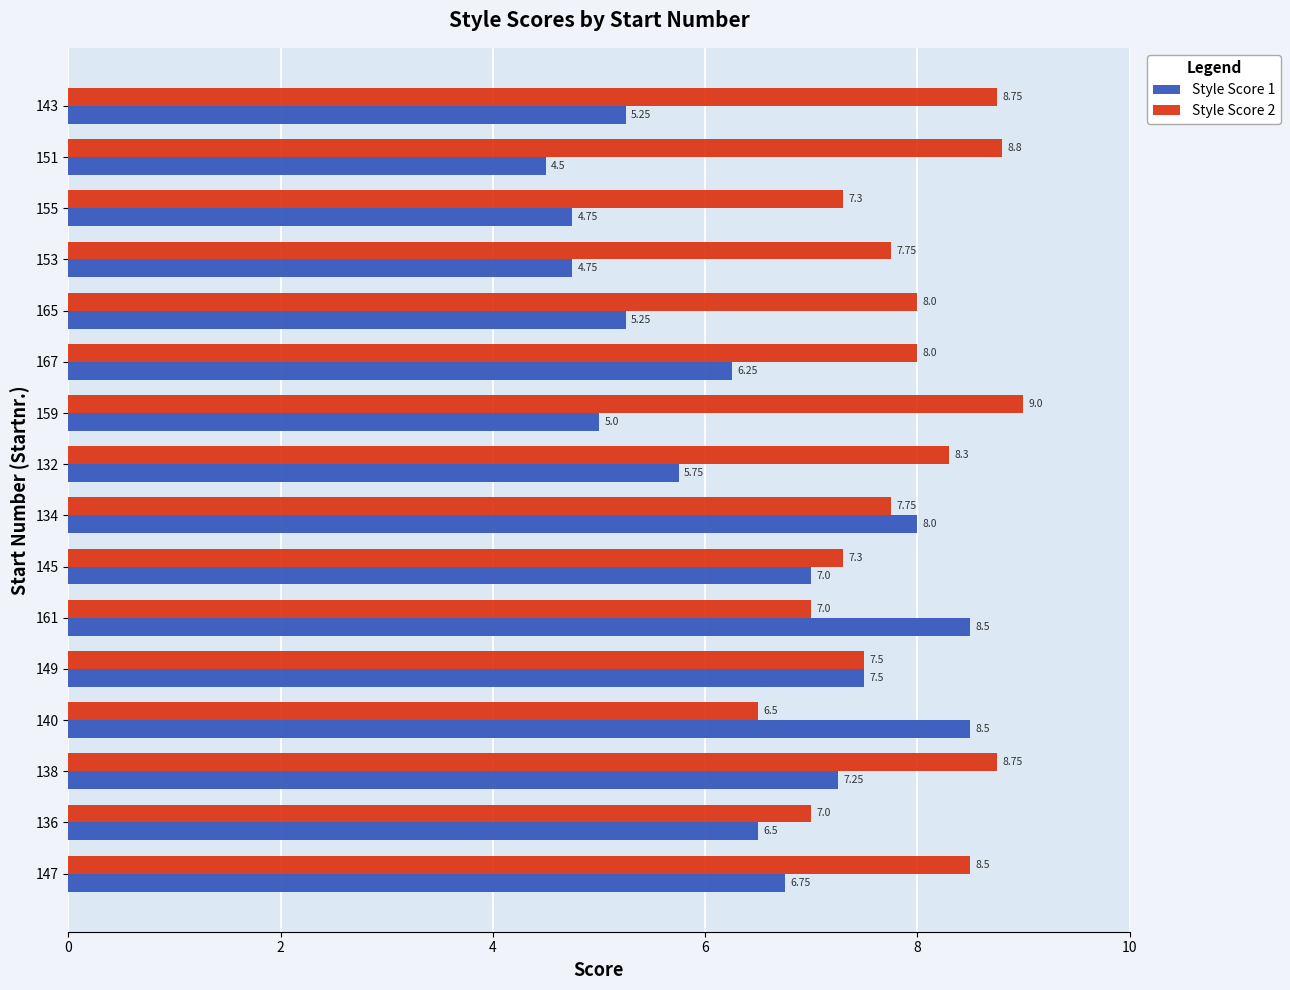

What is the difference between the second highest and minimum values in the Style Score 1 series?

4.0